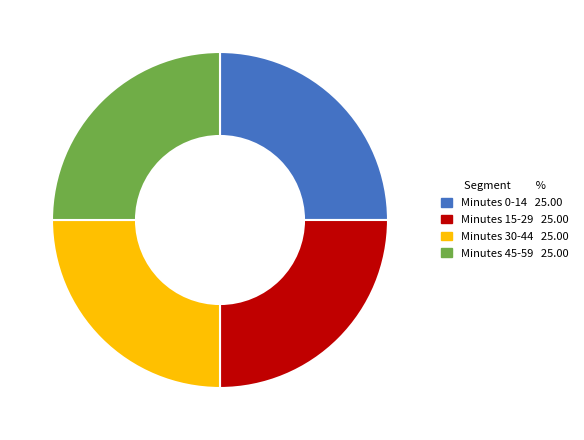

Is there any slice that represents more than half of the pie?

No